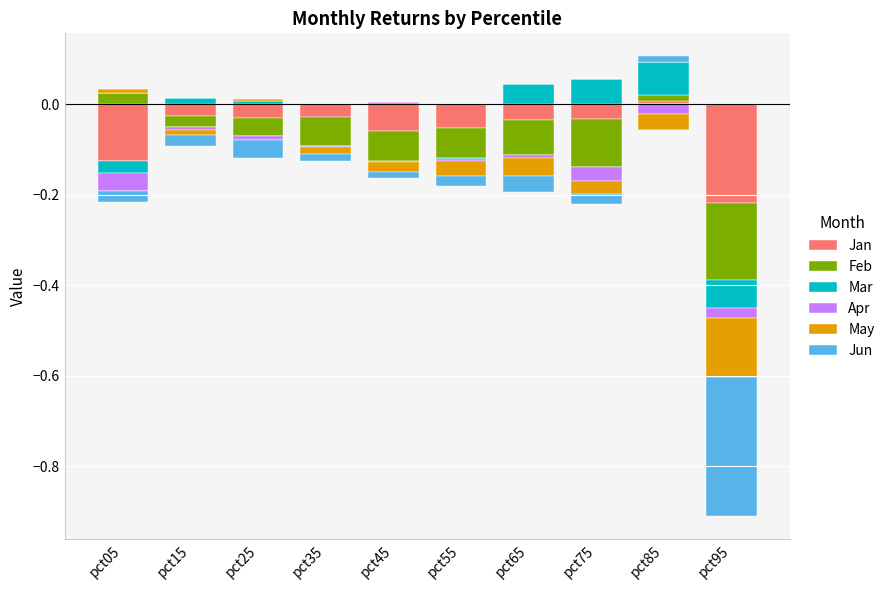

How many groups of bars are there?

10